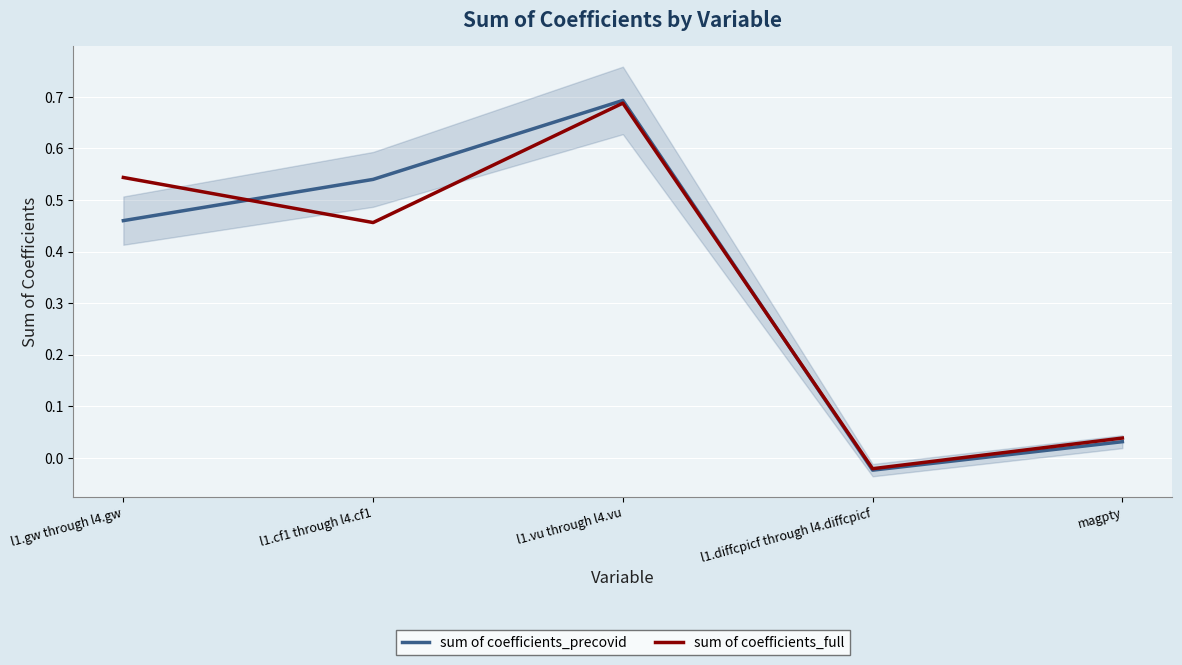

The value of sum of coefficients_precovid at l1.diffcpicf through l4.diffcpicf is -0.0. True or false?

True